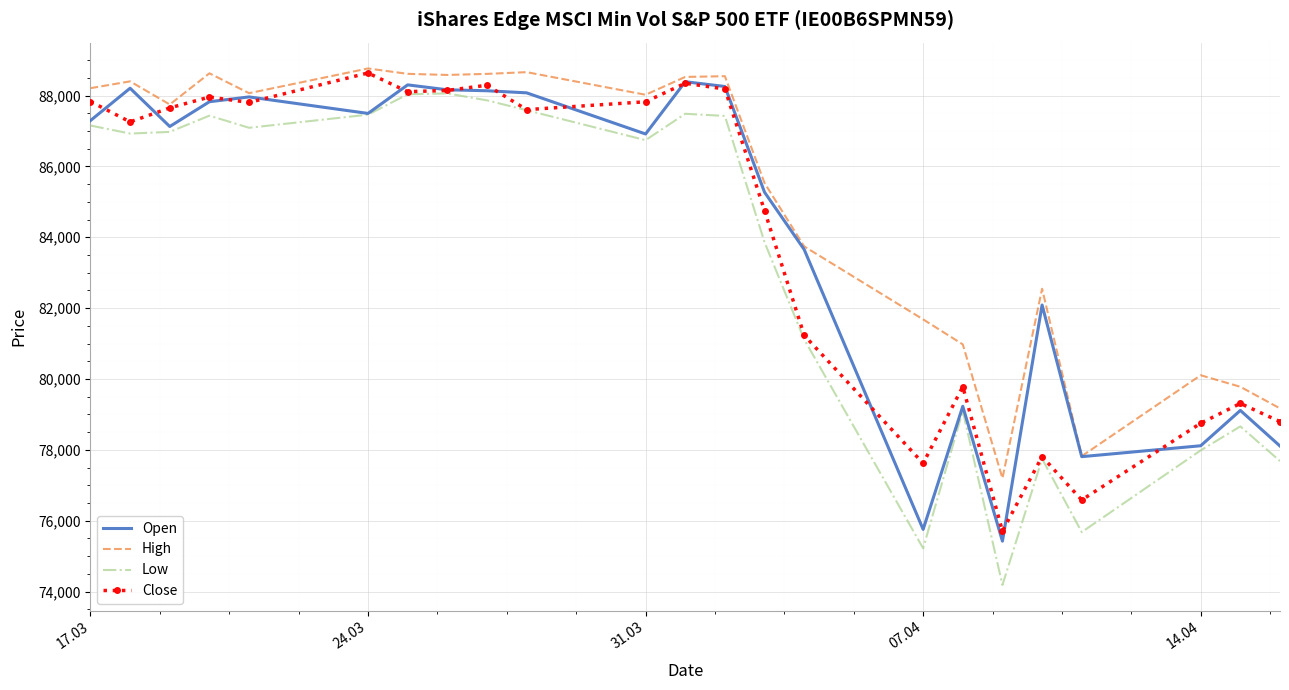

Which series has the largest range (max minus min)?

Low